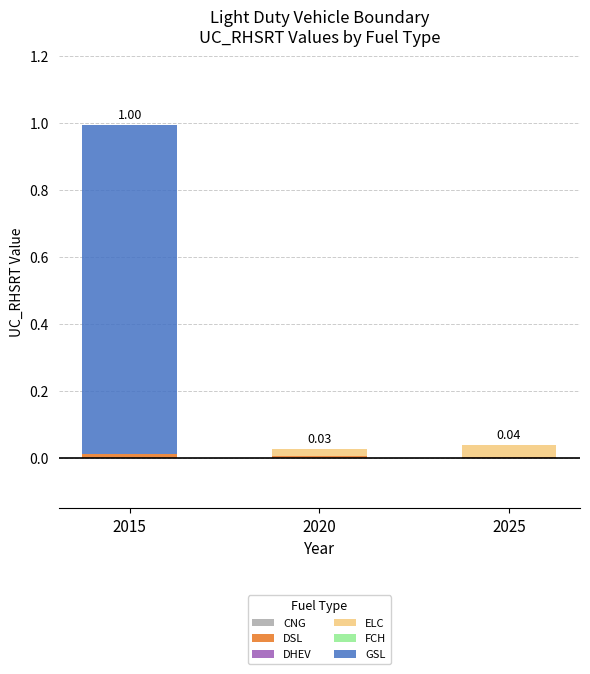

How many distinct data groups are displayed?

3